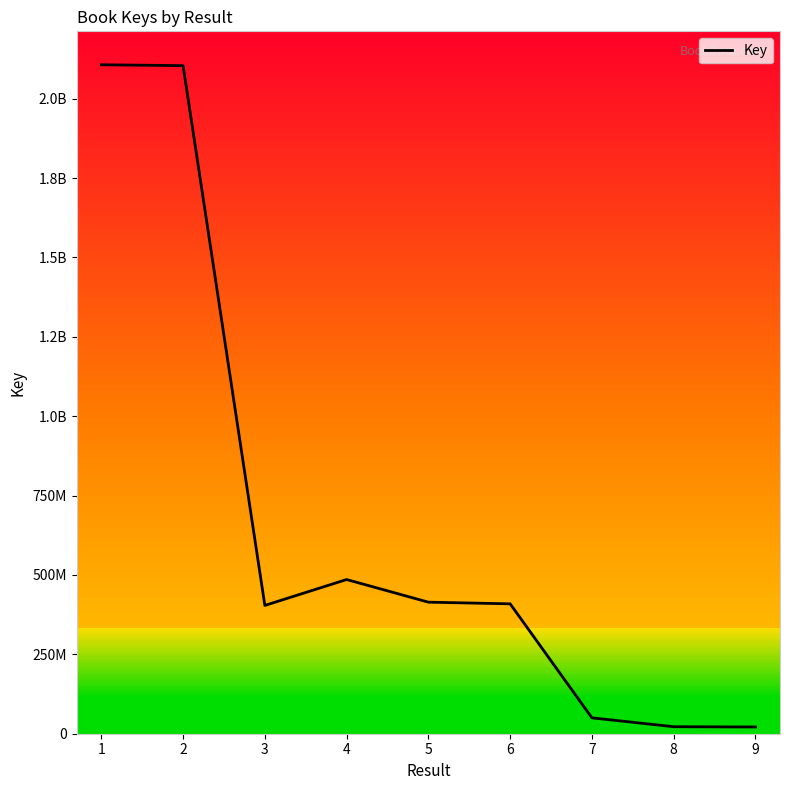

What is the smallest value displayed?

21239313